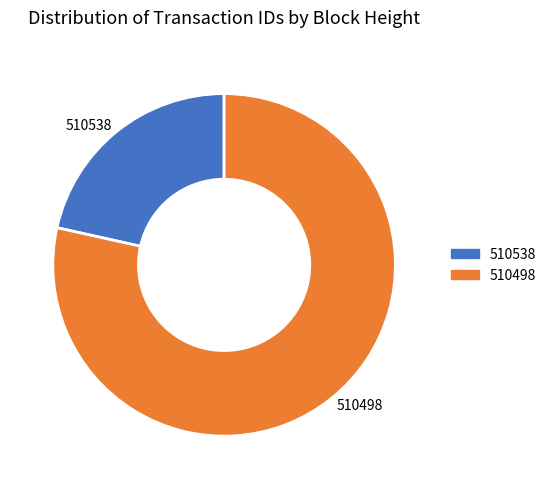

How many slices are in this pie chart?

2